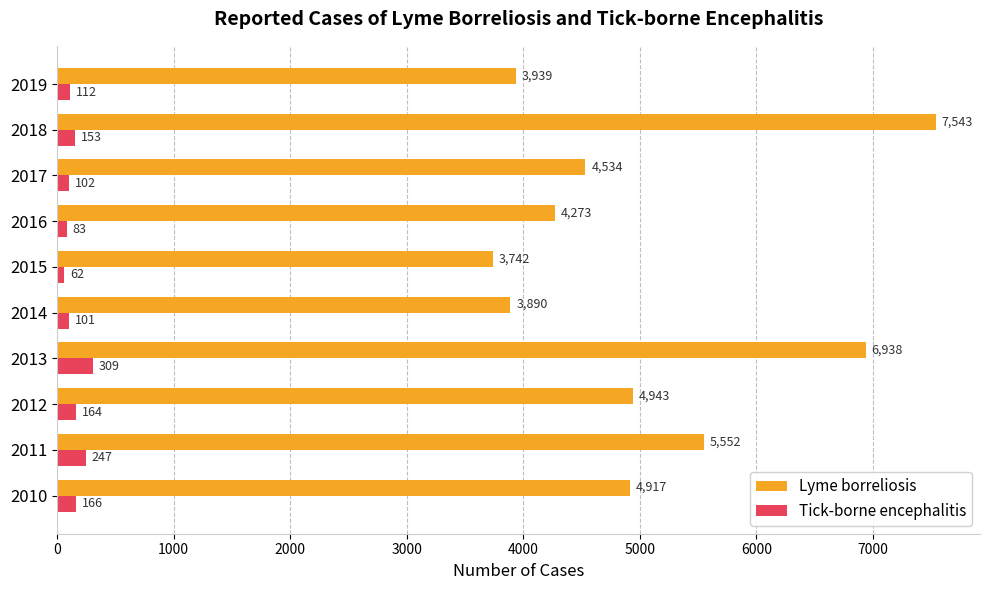

Which category has the lowest value in the Tick-borne encephalitis series?

2015